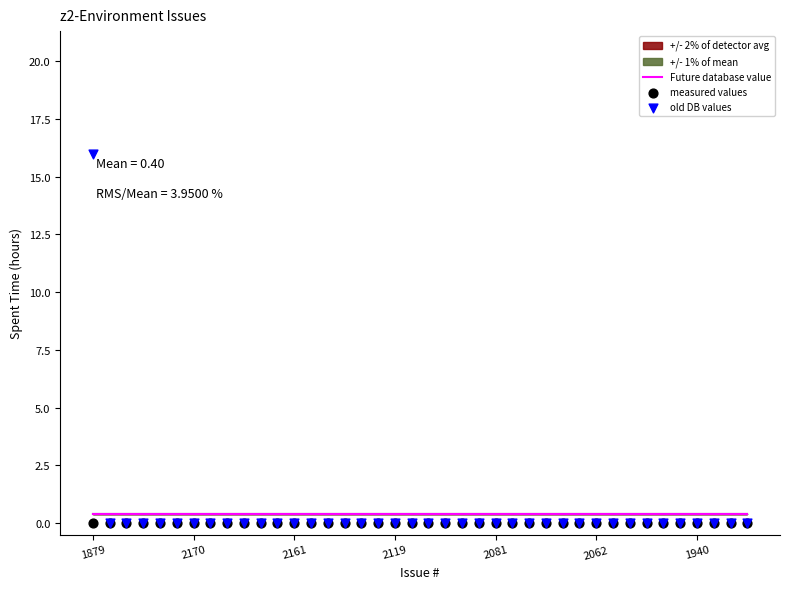

Is the value of measured values at 36 greater than the value of old DB values at 23?

No